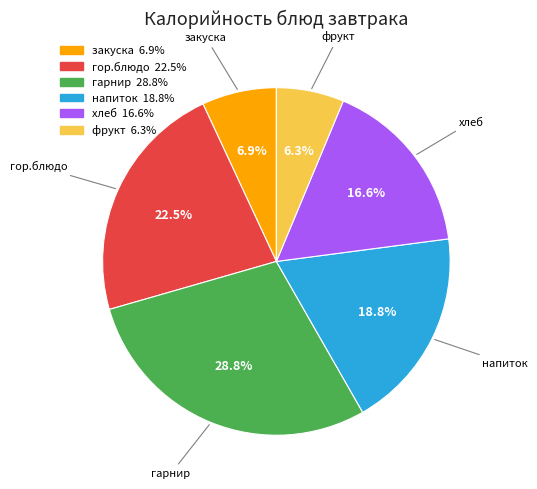

Does any single category account for the majority?

No